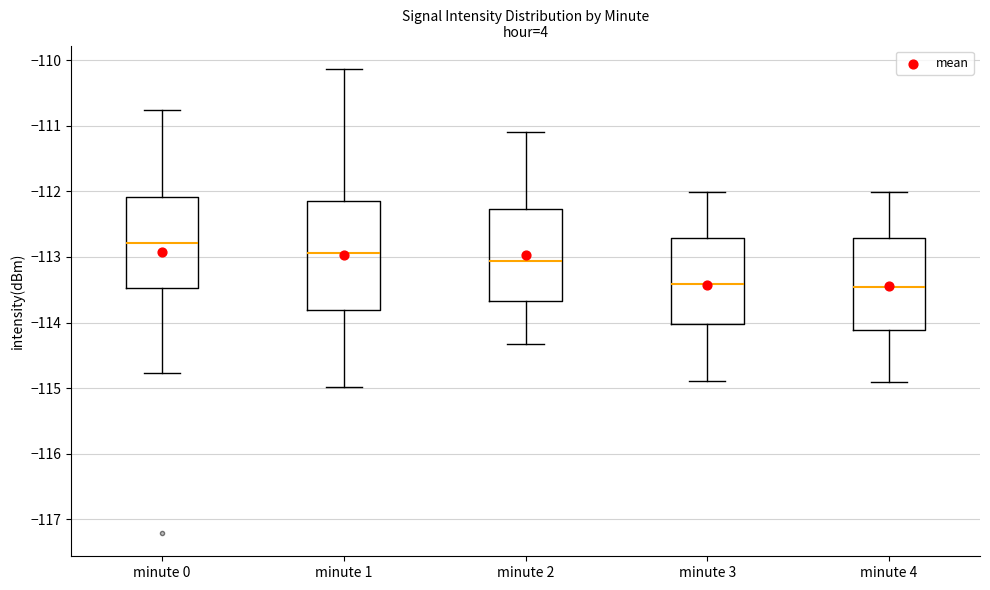

Which box is the tallest, from its lower edge to its upper edge?

minute 1